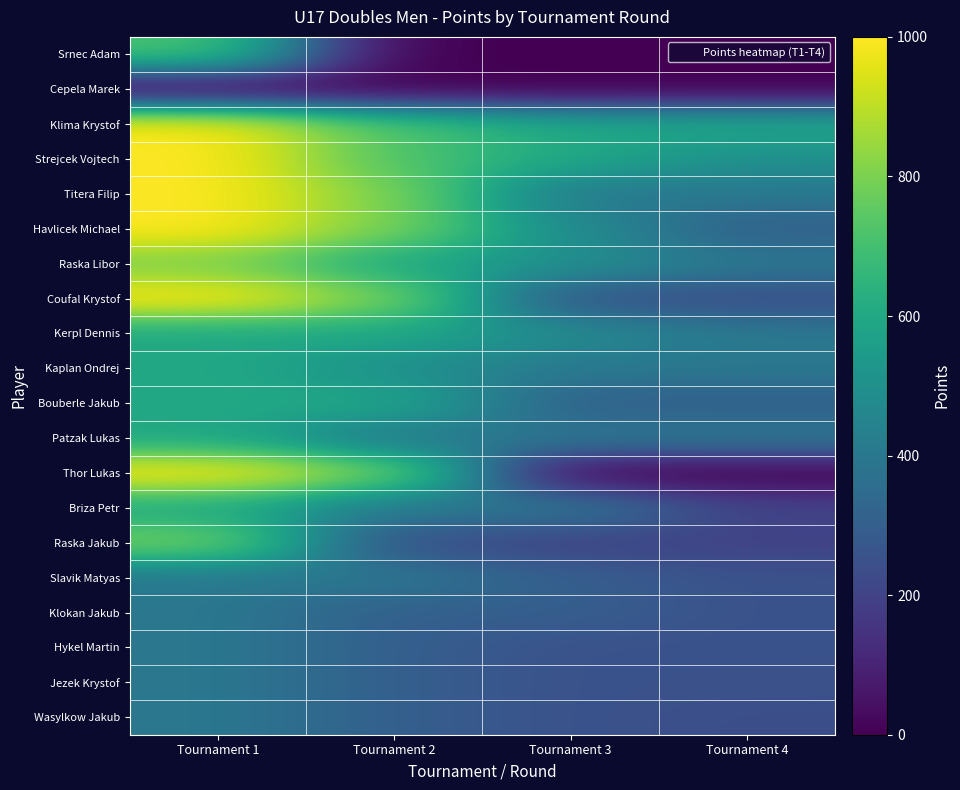

Which series has the largest total across all categories?

Klima Krystof